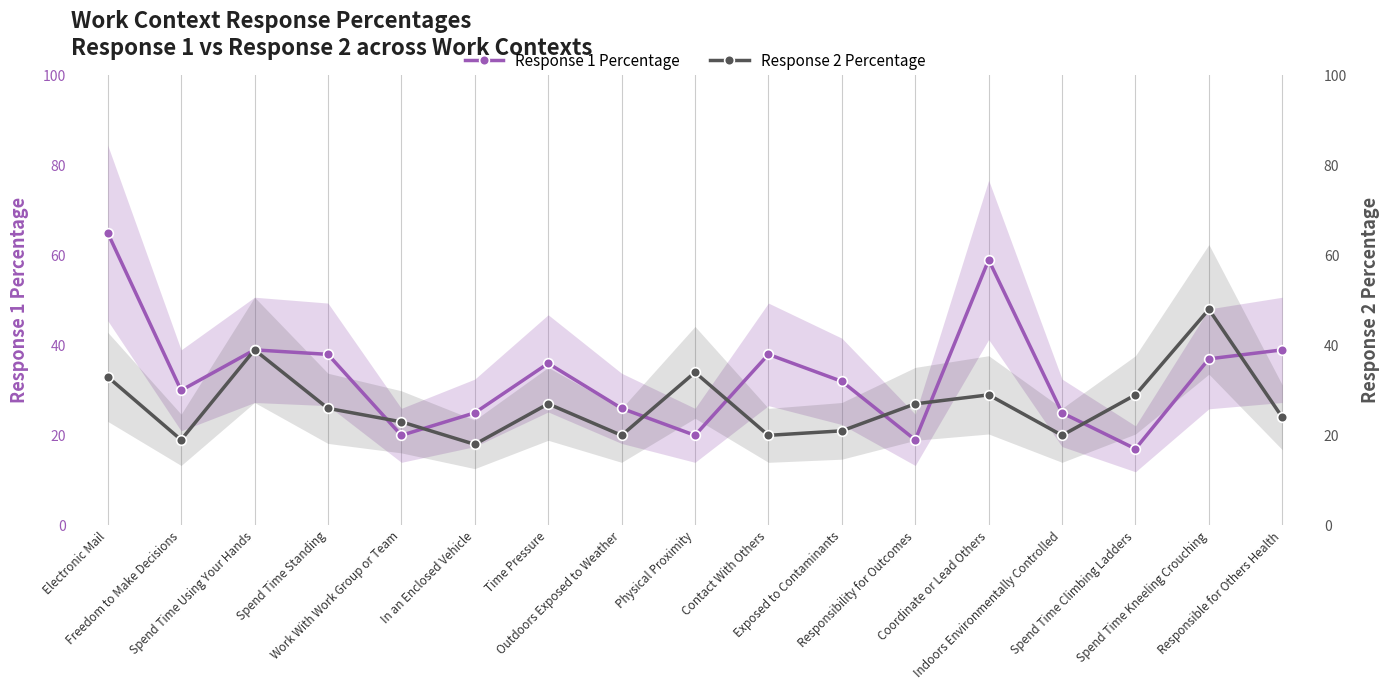

Read the Response 1 Percentage value at Contact With Others.

38